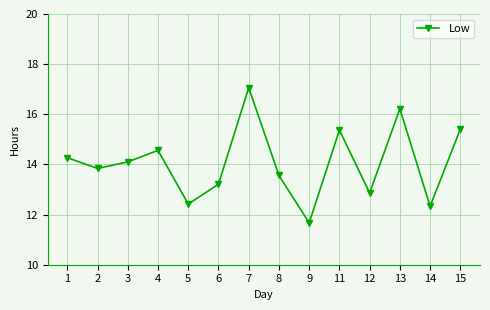

What is the average value?

14.1